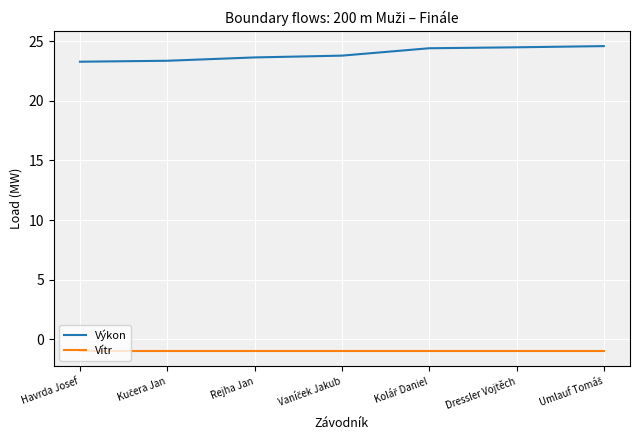

What is the difference between the second highest and minimum values in the Výkon series?

1.2